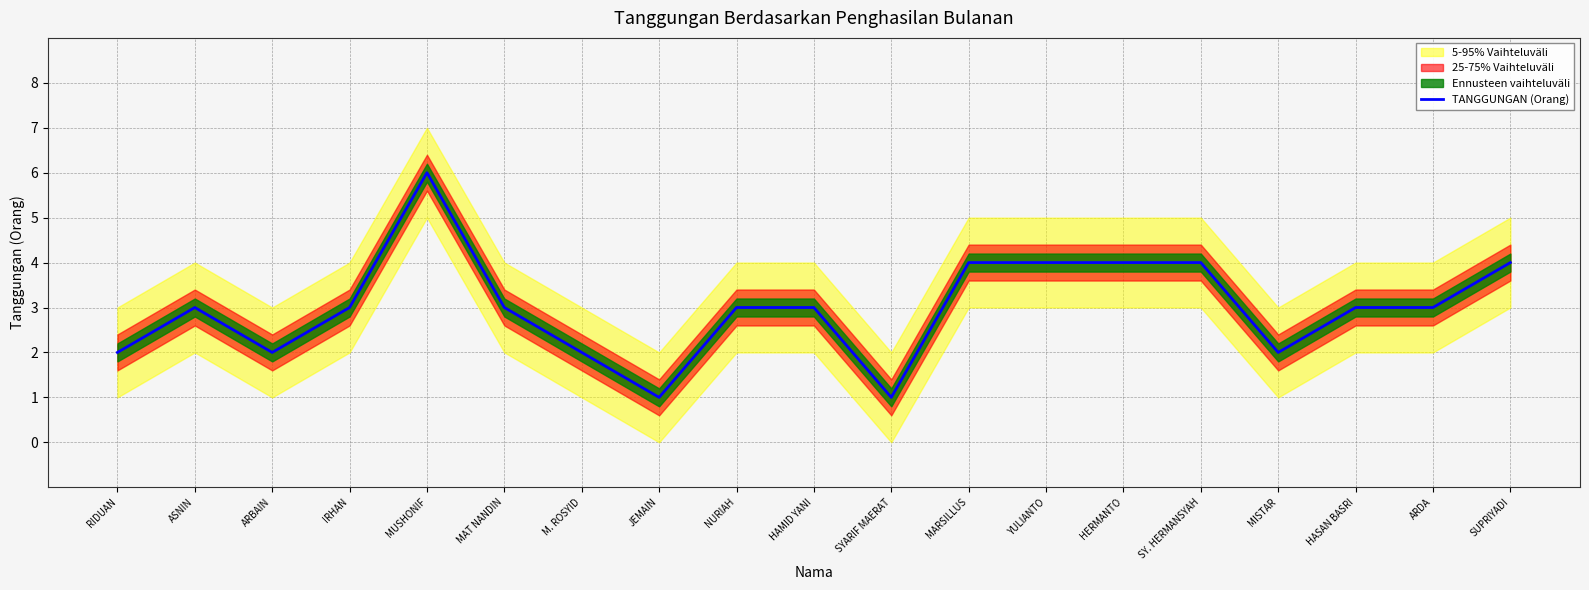

Which category has the highest value across all series?

MUSHONIF